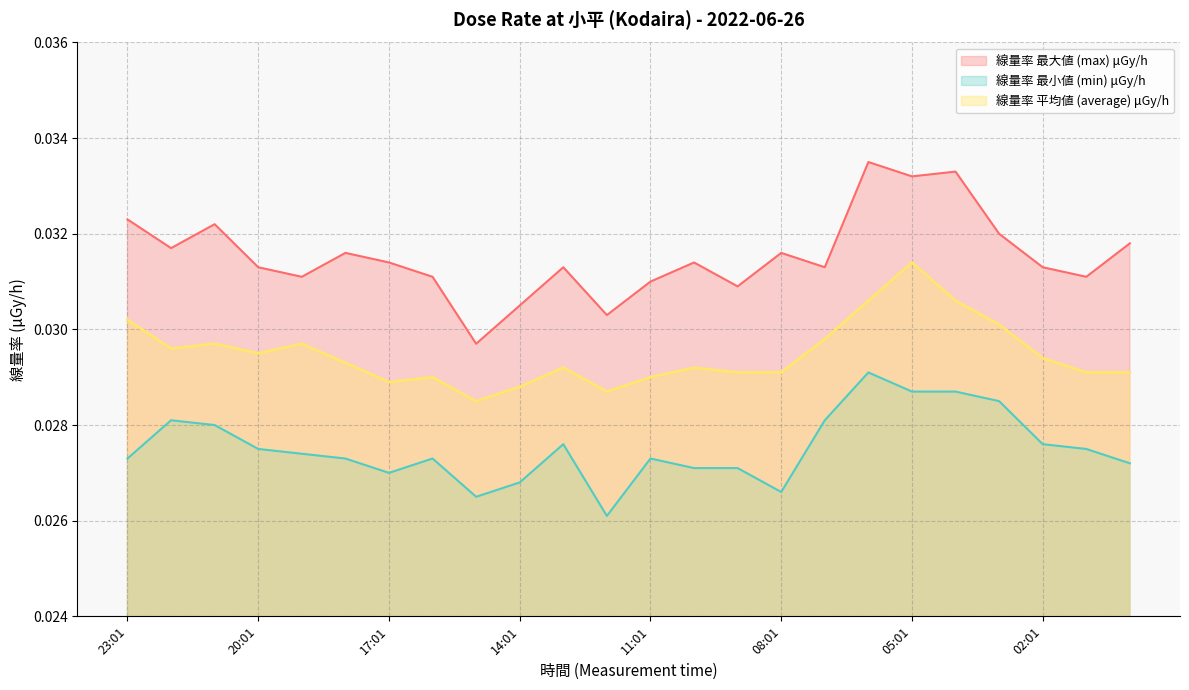

The value of 線量率 最小値 (min) μGy/h at 13:01 is 0.0. True or false?

False